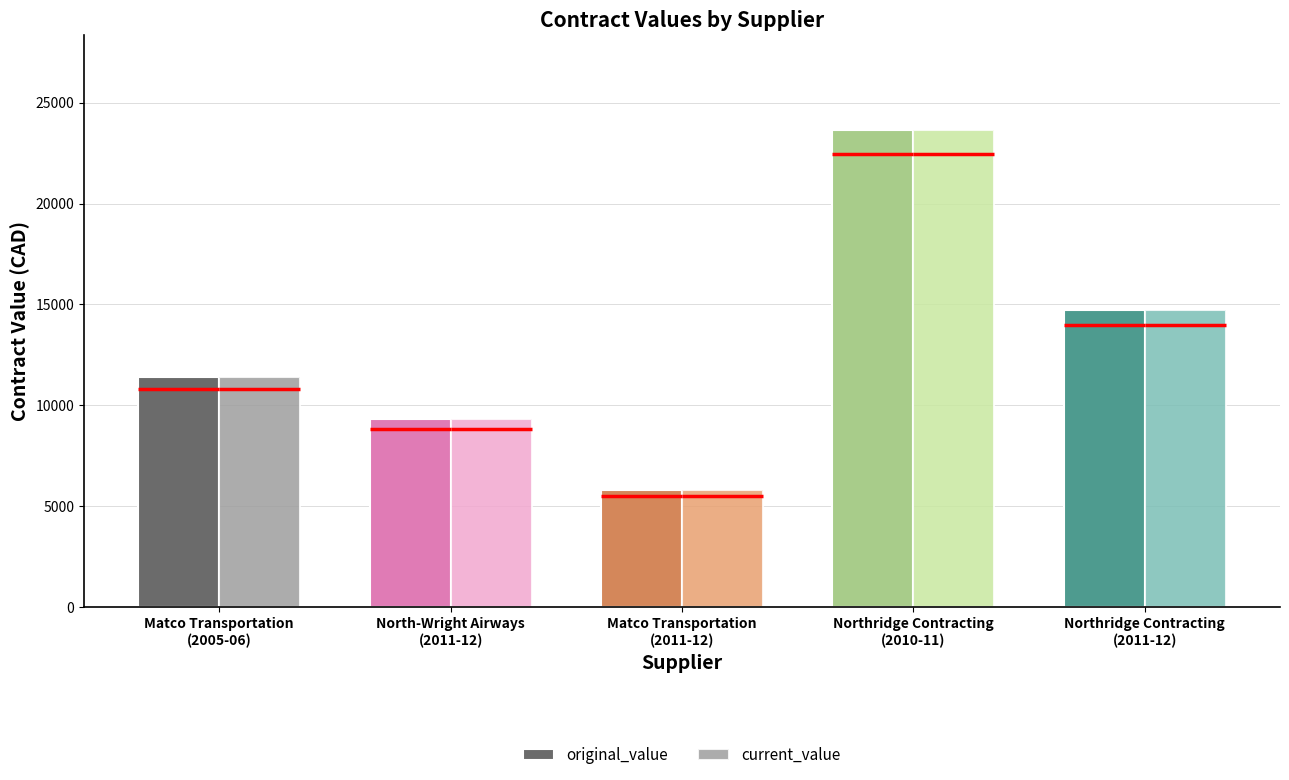

What is the difference between the maximum and second lowest values in the original_value series?

14317.8